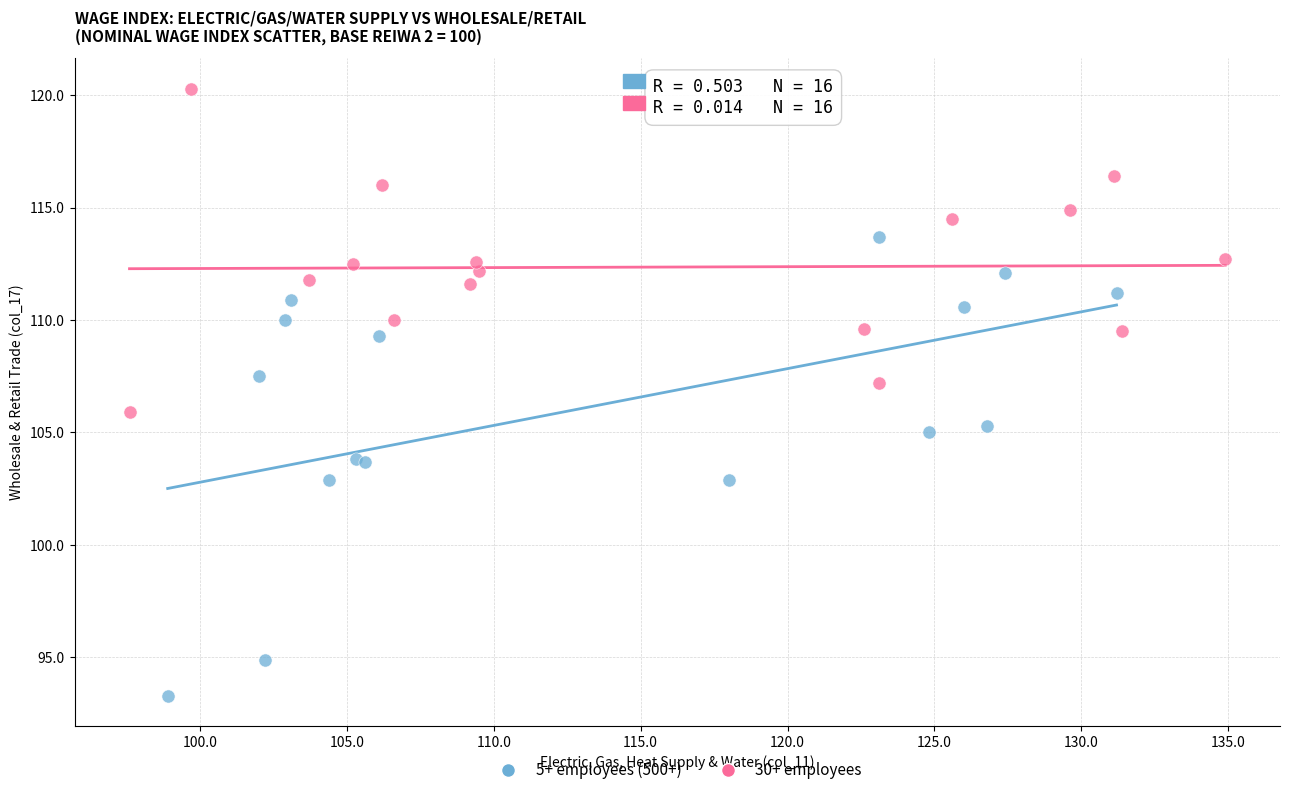

What are all the series names shown in the legend?

5+ employees (500+), 30+ employees